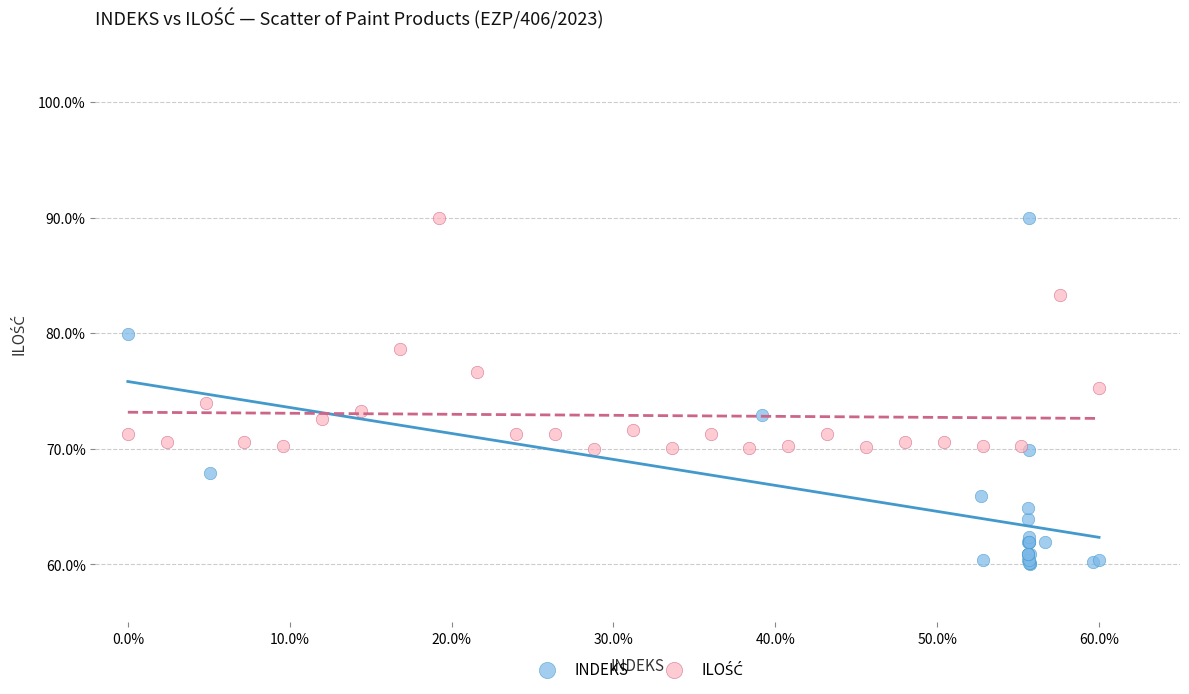

Which series has the widest spread of Y values?

INDEKS